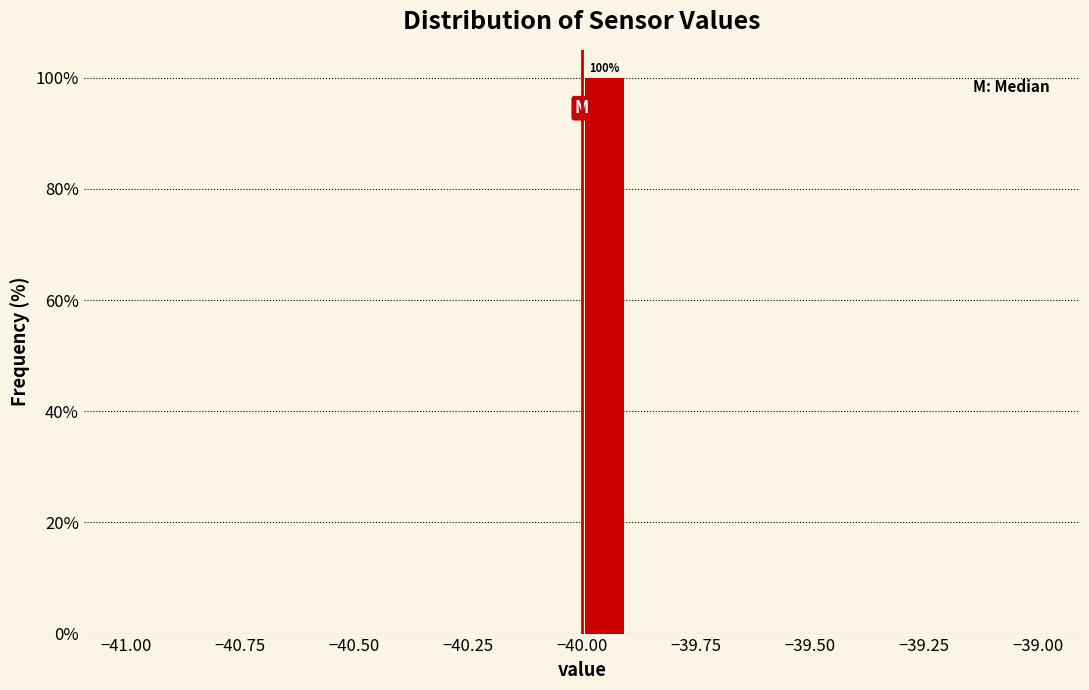

Read against the x-axis, roughly where is the centre of the tallest bar?

-39.95